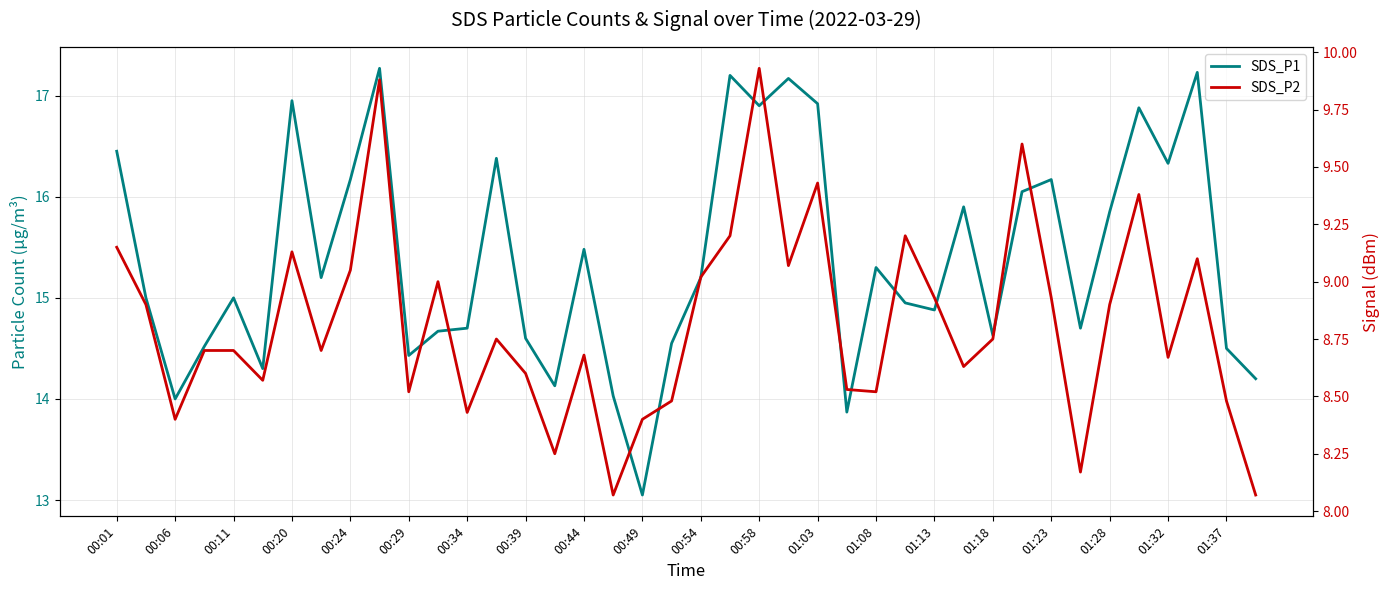

At how many categories does at least one series exceed 8?

40